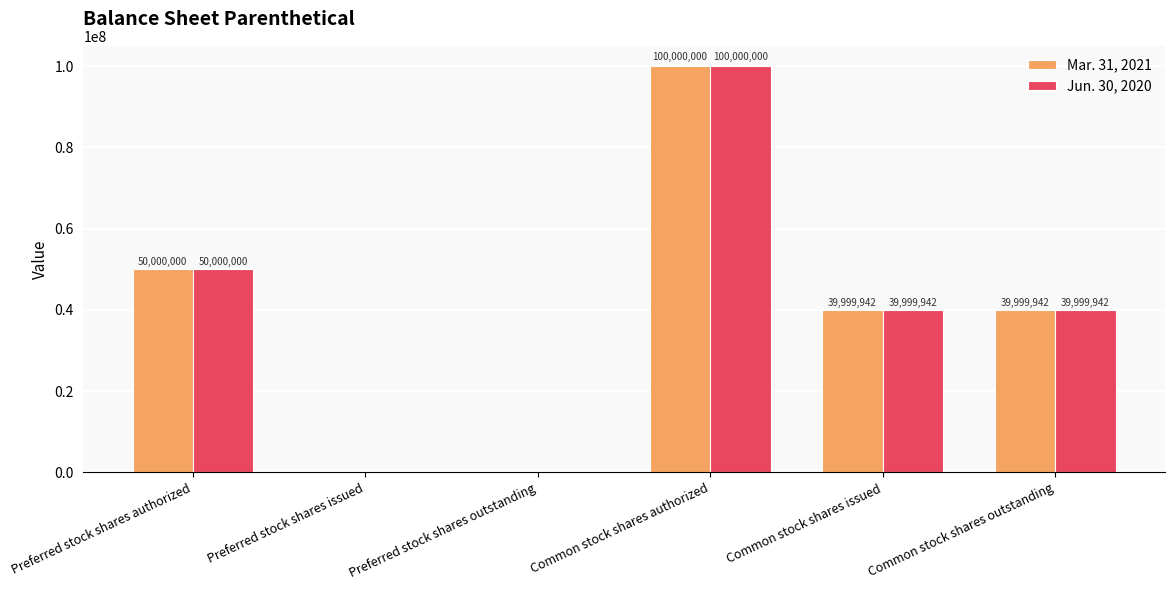

The Mar. 31, 2021 series shows 0 at Preferred stock shares outstanding. True or false?

True